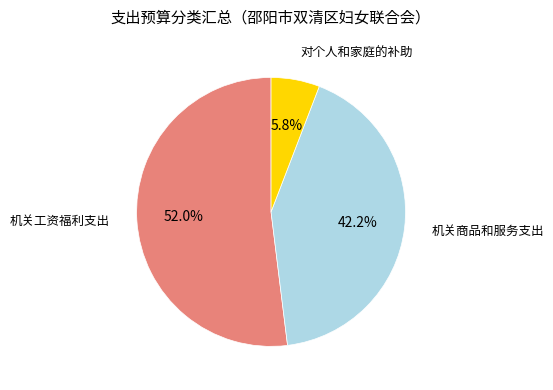

How many segments does this pie chart have?

3